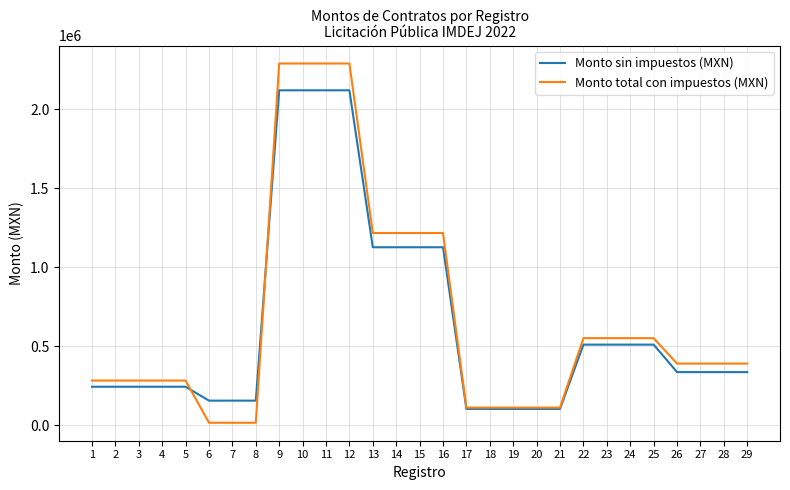

Where do Monto sin impuestos (MXN) and Monto total con impuestos (MXN) first cross each other?

5 and 6